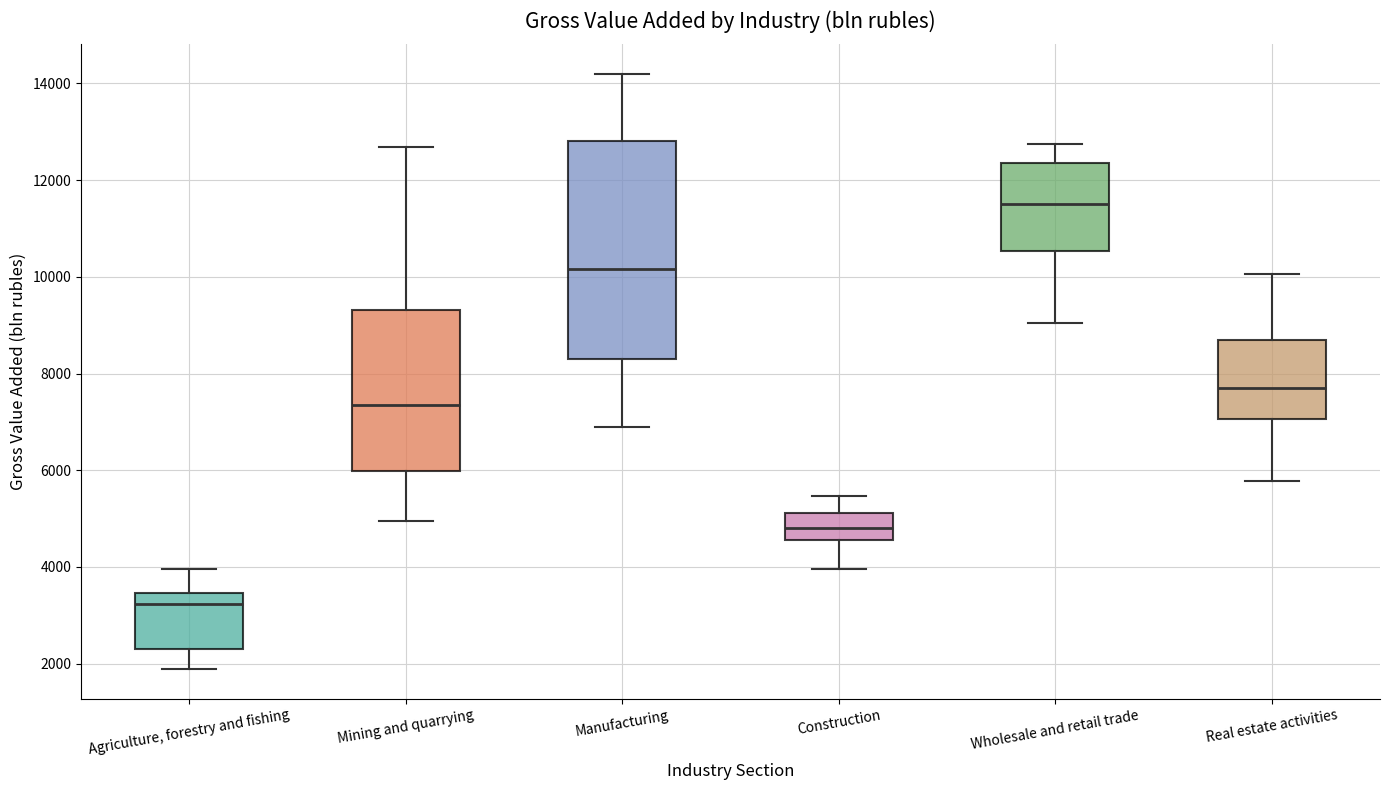

Reading left to right, read every box against the y-axis: the position of its median line, the range the box covers, and the ends of its whiskers. The values are not printed on the chart, so give them approximately, as read against the axis.

Agriculture, forestry and fishing: median 3200, box 2400 to 3400, whiskers 1800 to 4000
Mining and quarrying: median 7400, box 6000 to 9400, whiskers 5000 to 12600
Manufacturing: median 10200, box 8200 to 12800, whiskers 6800 to 14200
Construction: median 4800, box 4600 to 5200, whiskers 4000 to 5400
Wholesale and retail trade: median 11400, box 10600 to 12400, whiskers 9000 to 12800
Real estate activities: median 7800, box 7000 to 8600, whiskers 5800 to 10000